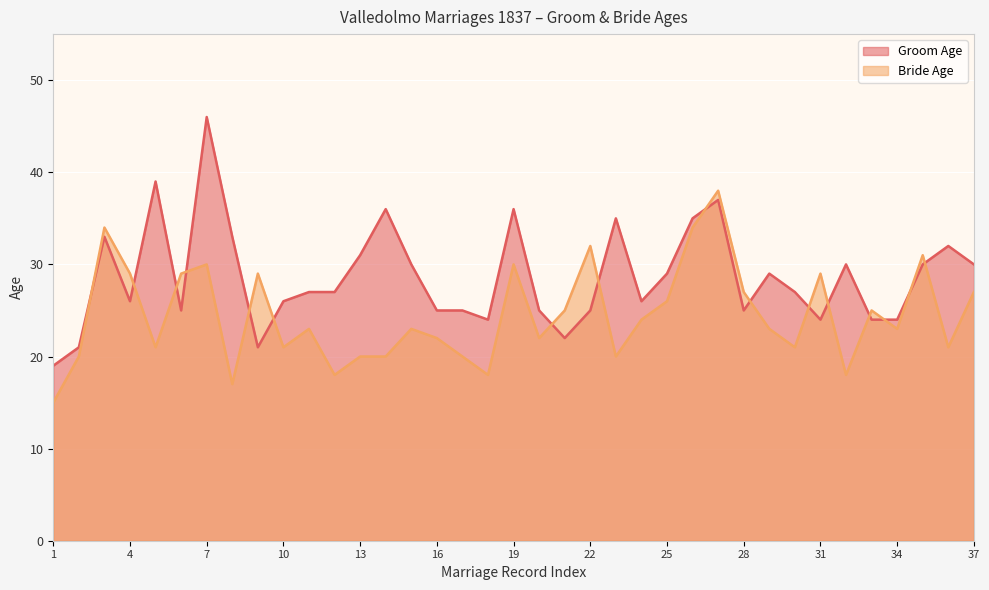

At which label is Groom Age closest to 32?

36